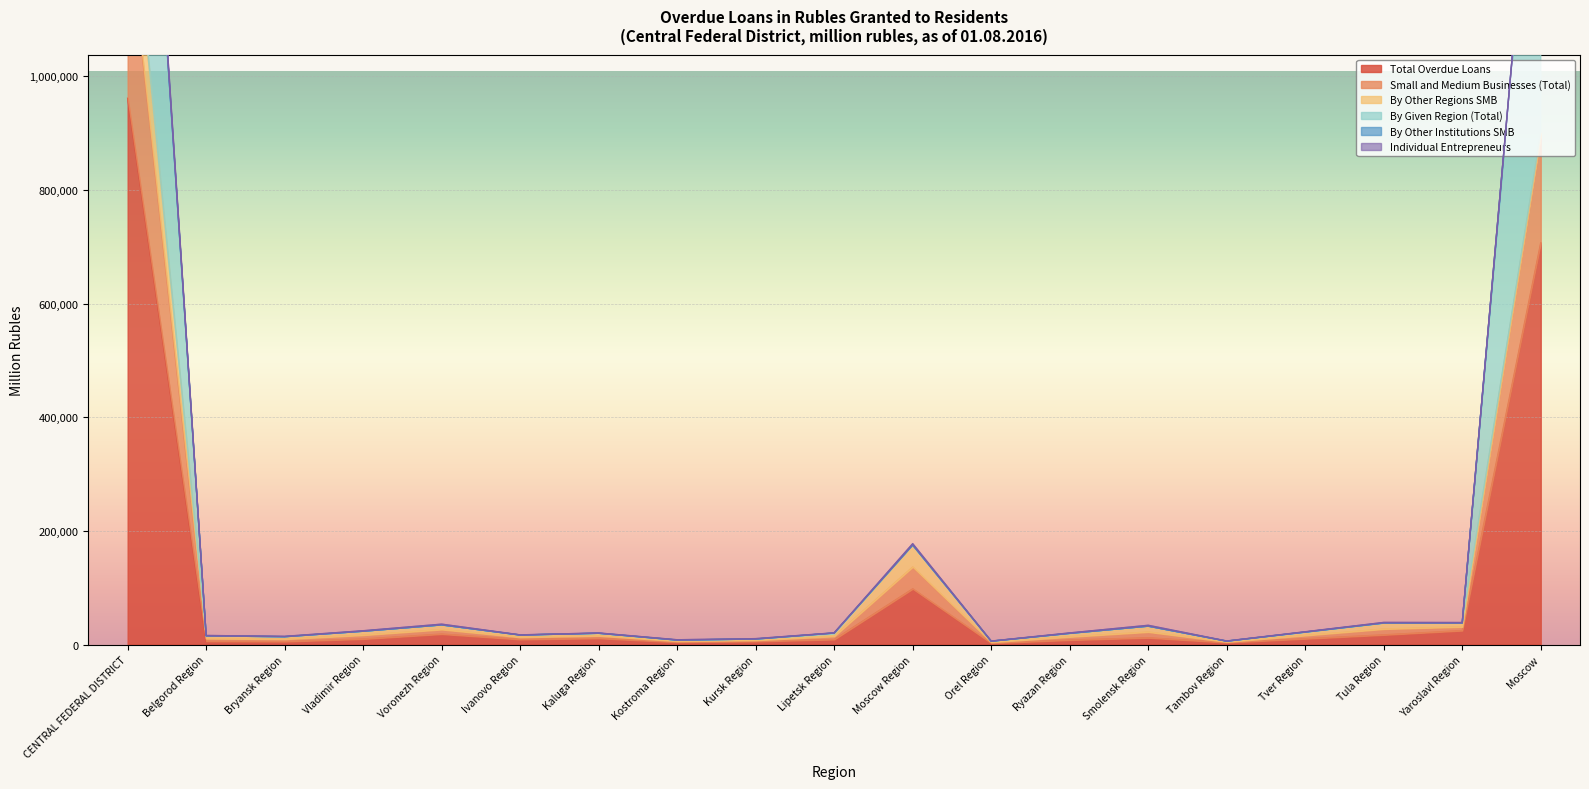

At which label does By Given Region (Total) first exceed 20219?

CENTRAL FEDERAL DISTRICT